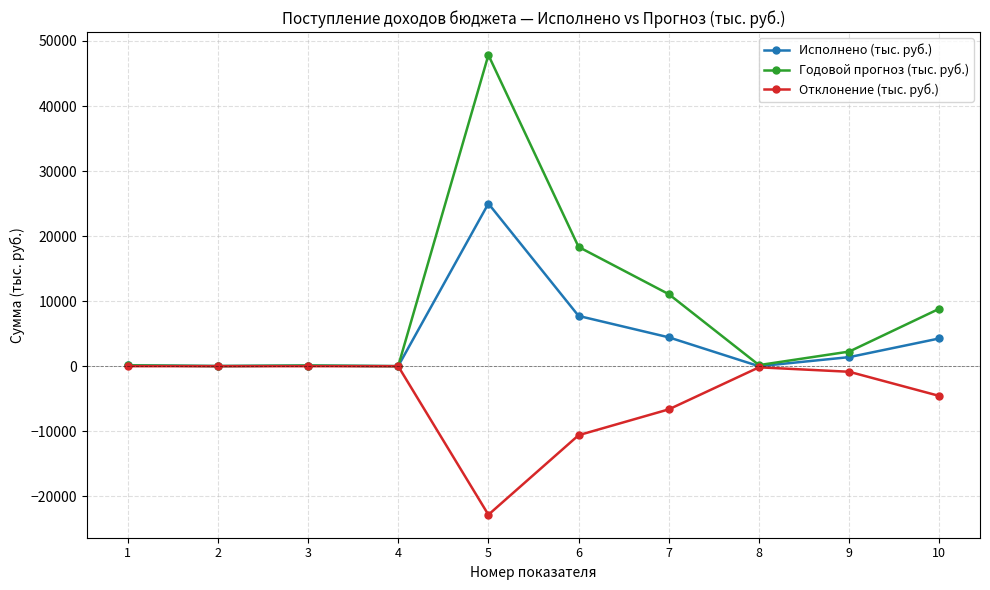

Rank the series by their average value, from highest to lowest.

Годовой прогноз (тыс. руб.), Исполнено (тыс. руб.), Отклонение (тыс. руб.)